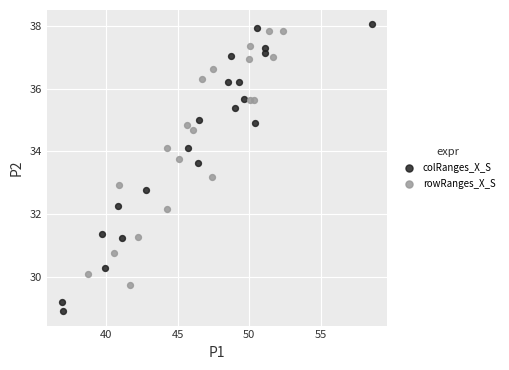

Which series contains the lowest Y value?

colRanges_X_S